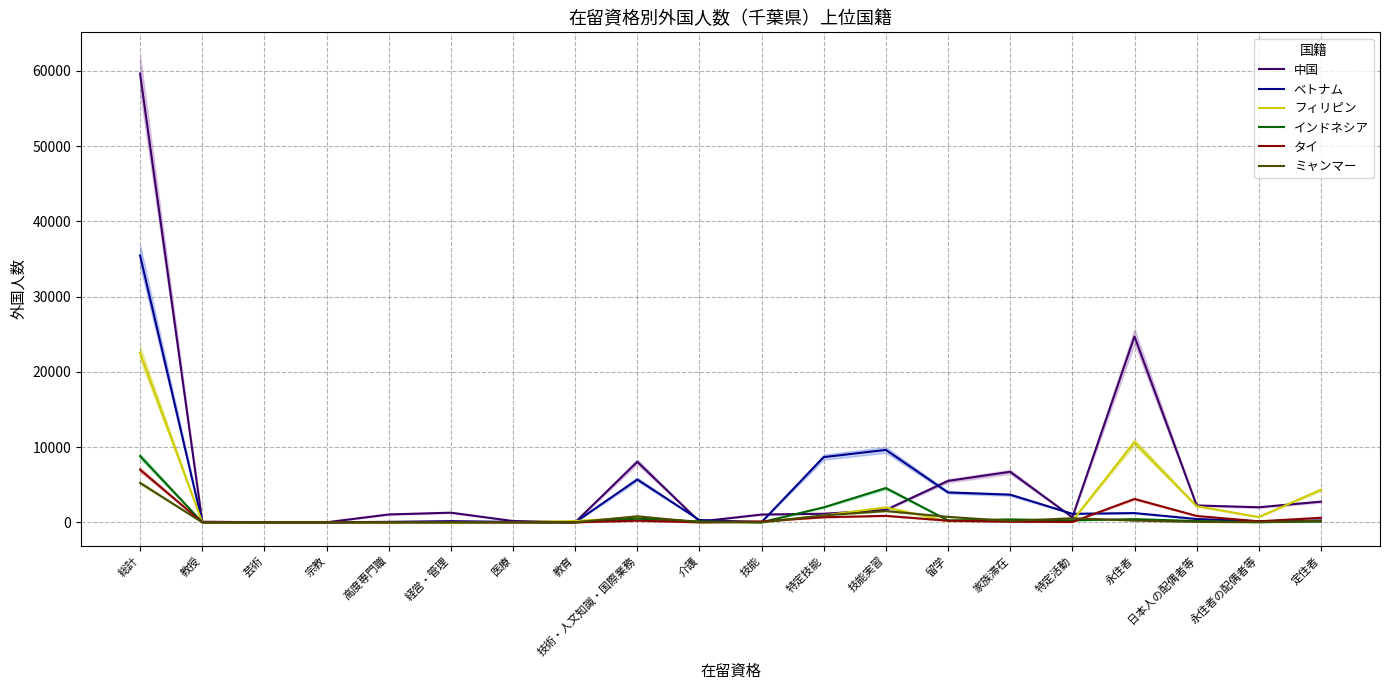

Rank the series at 特定活動 from lowest to highest value.

タイ, フィリピン, インドネシア, ミャンマー, 中国, ベトナム